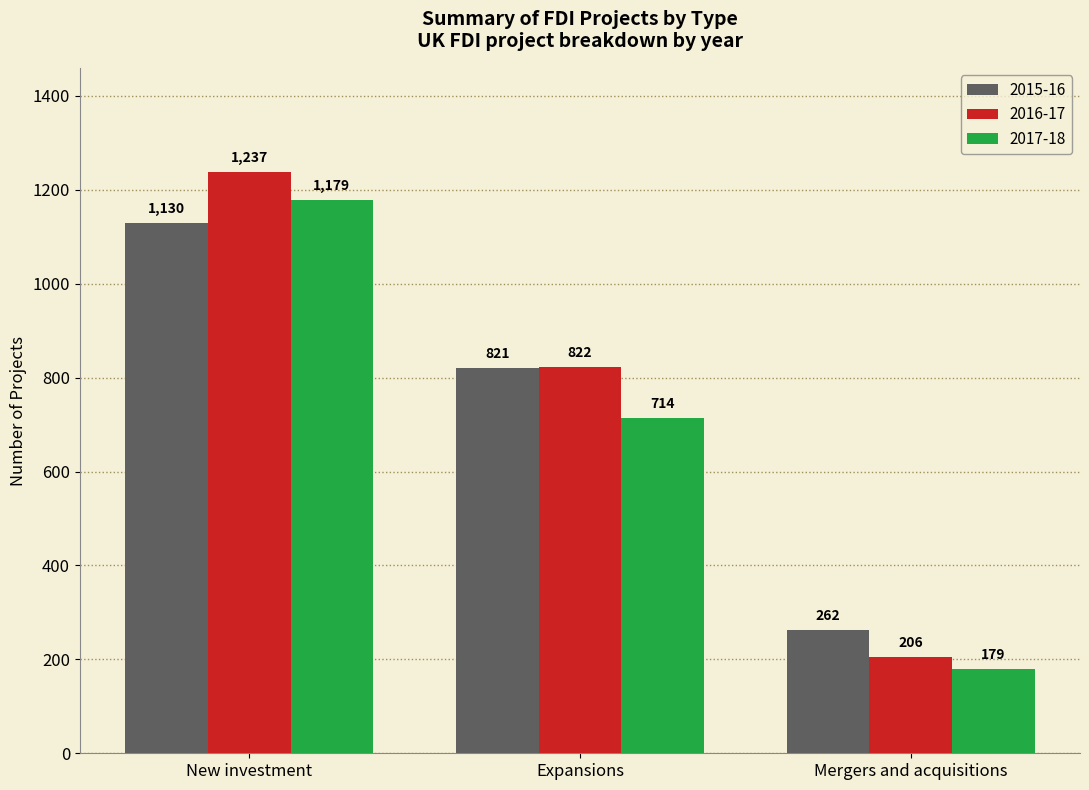

How many groups of bars are there?

3